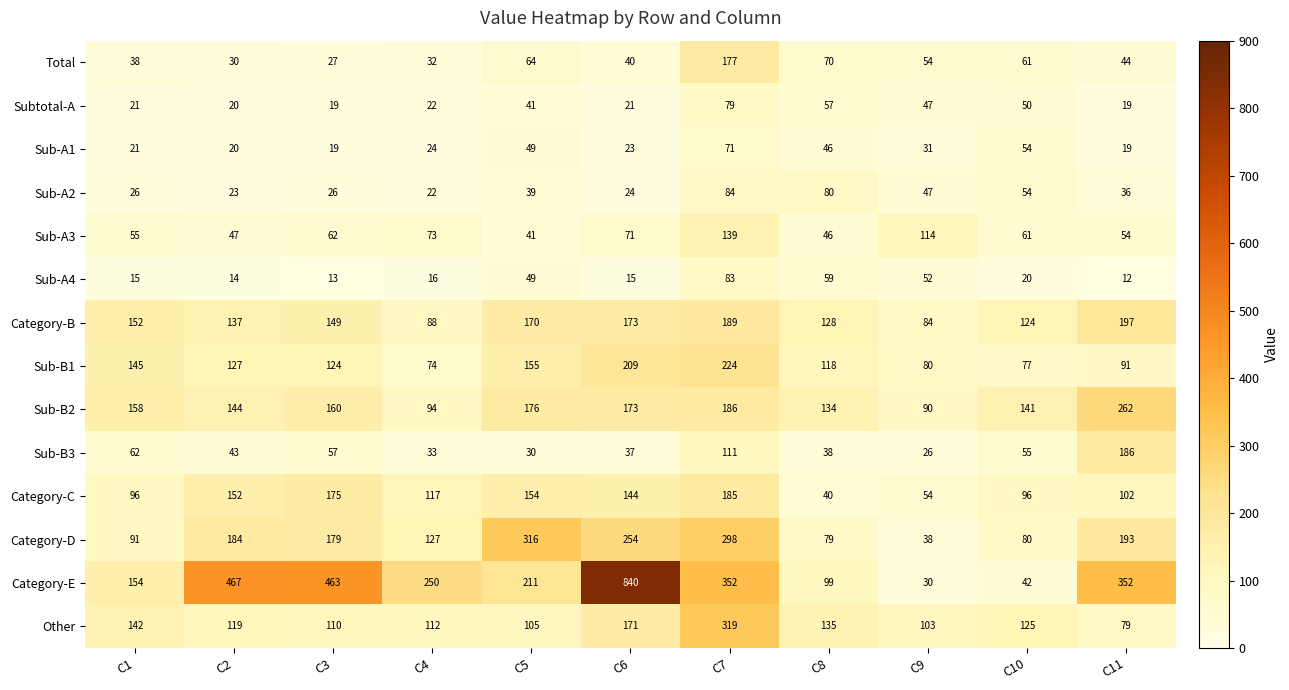

What is the sum of all Sub-A4 values?

348